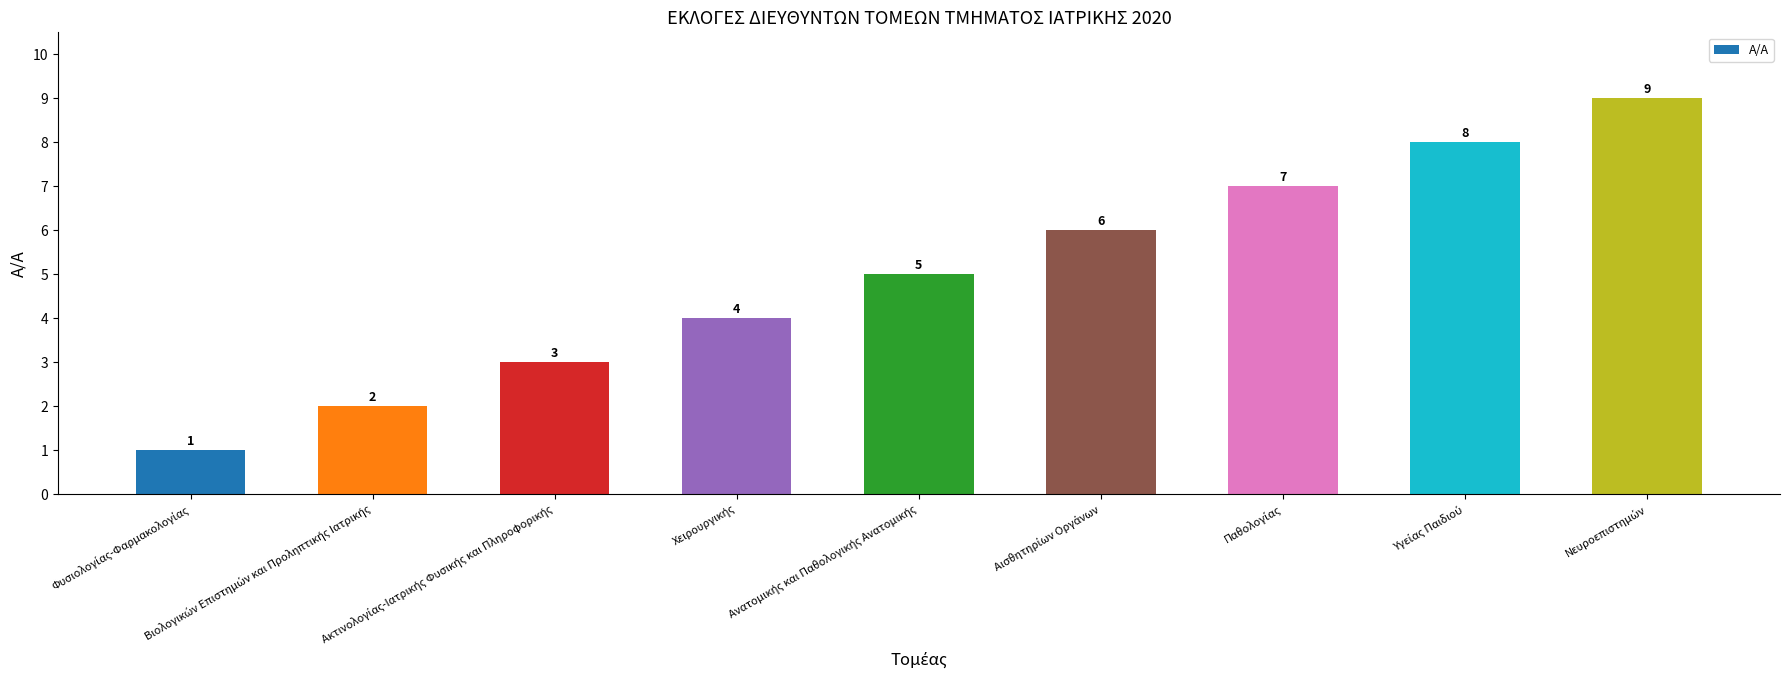

What is the difference between the second highest and minimum values?

7